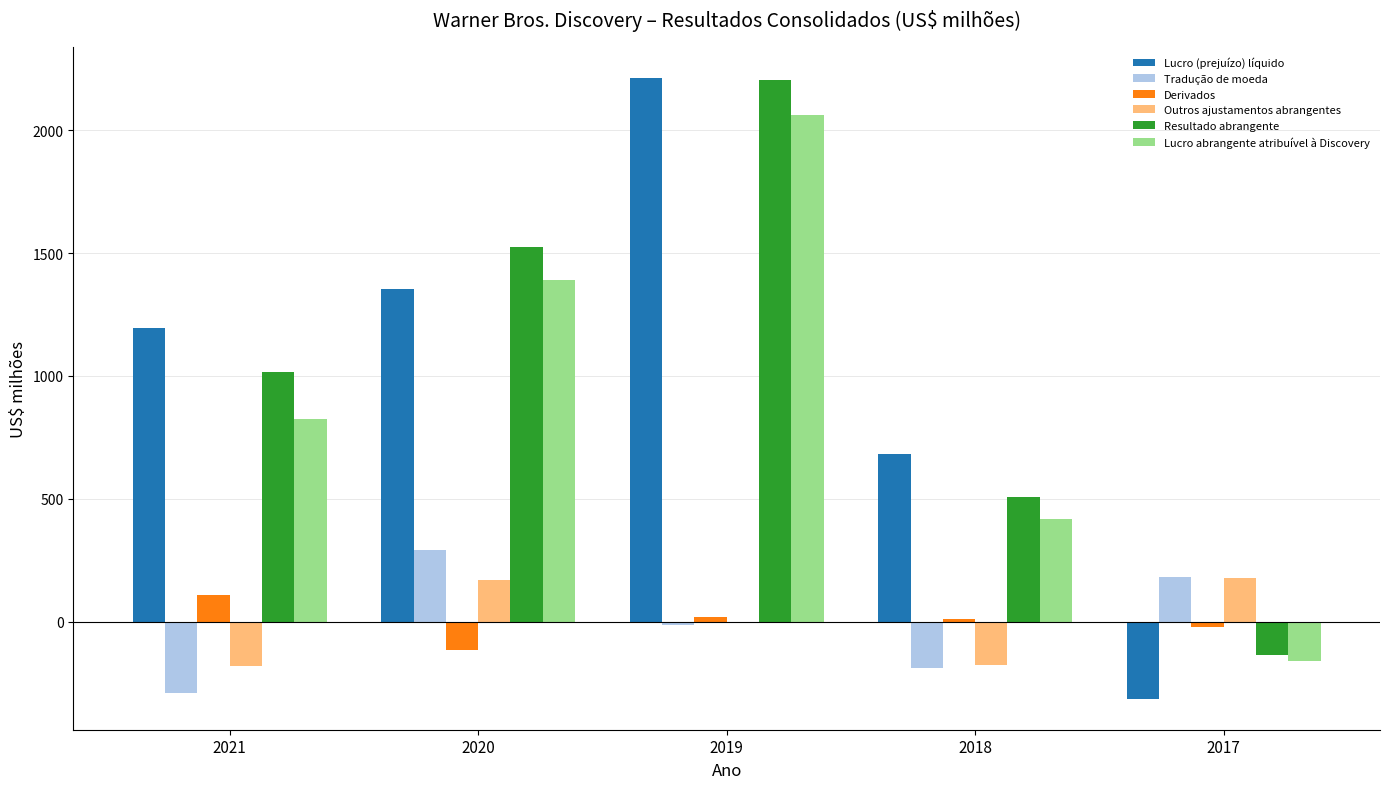

What is the sum of all Lucro (prejuízo) líquido values?

5133